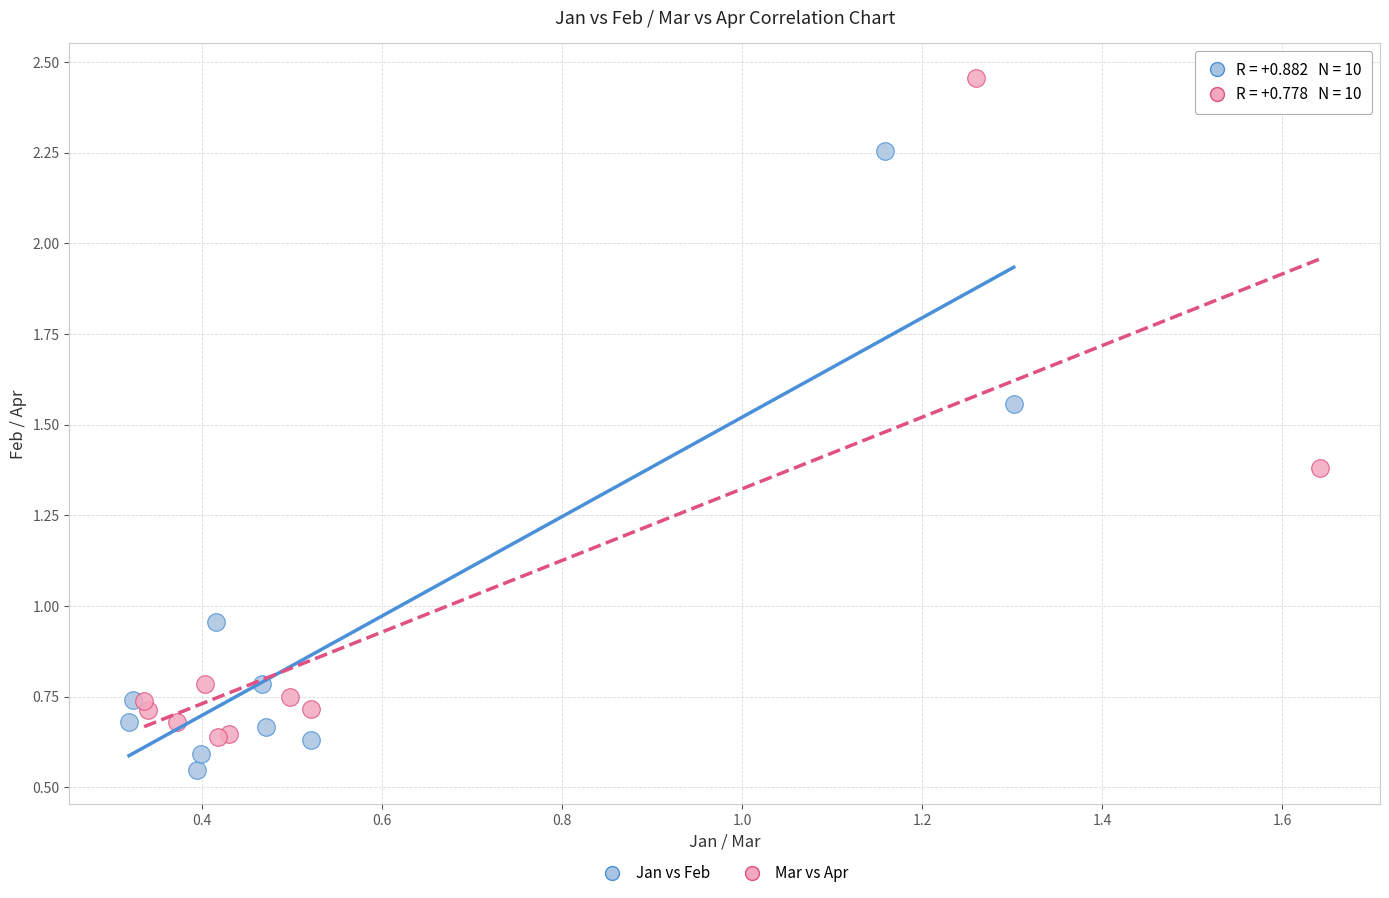

What are all the series names shown in the legend?

Jan vs Feb, Mar vs Apr